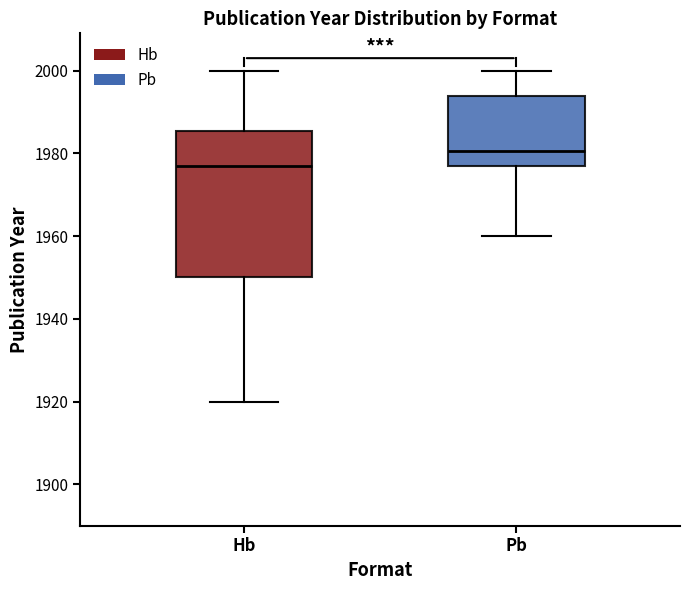

Where does the lower whisker of the box for Pb end on the y-axis? The values are not printed on the chart, so give them approximately, as read against the axis.

1960